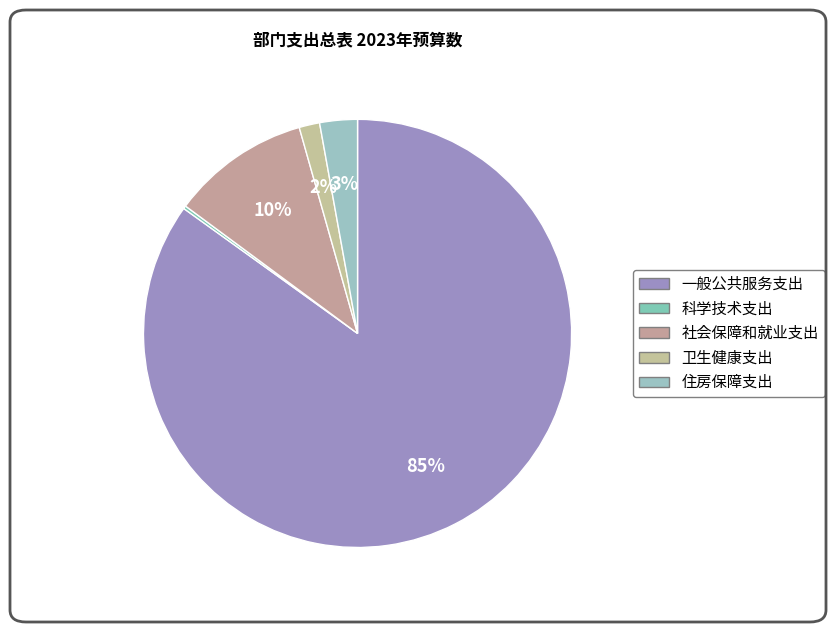

Does 卫生健康支出 account for over 50% of the chart?

No